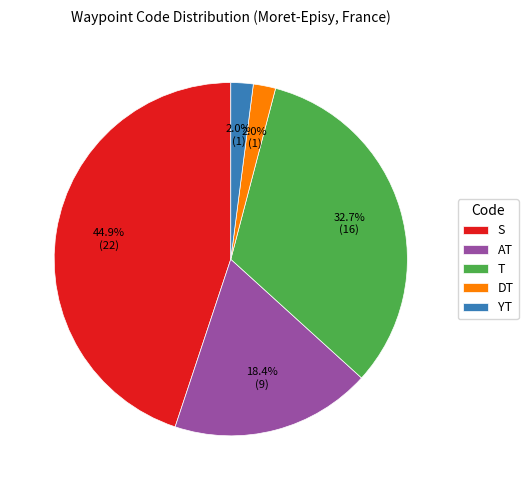

How much of the chart is everything except AT?

81.6%